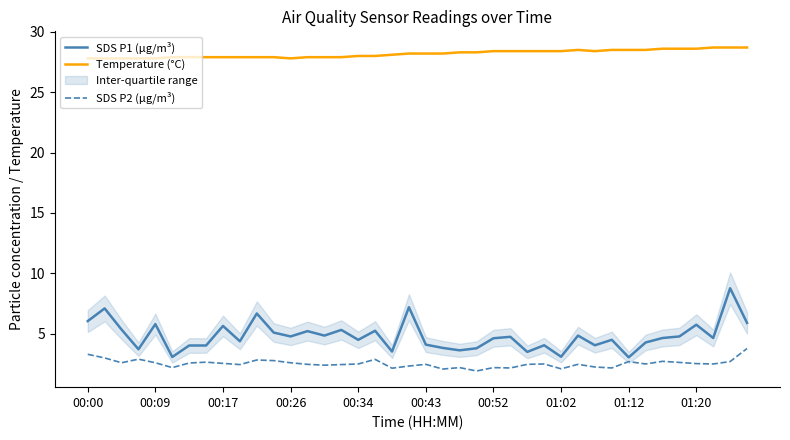

Does the chart display data point markers on the line(s)?

No